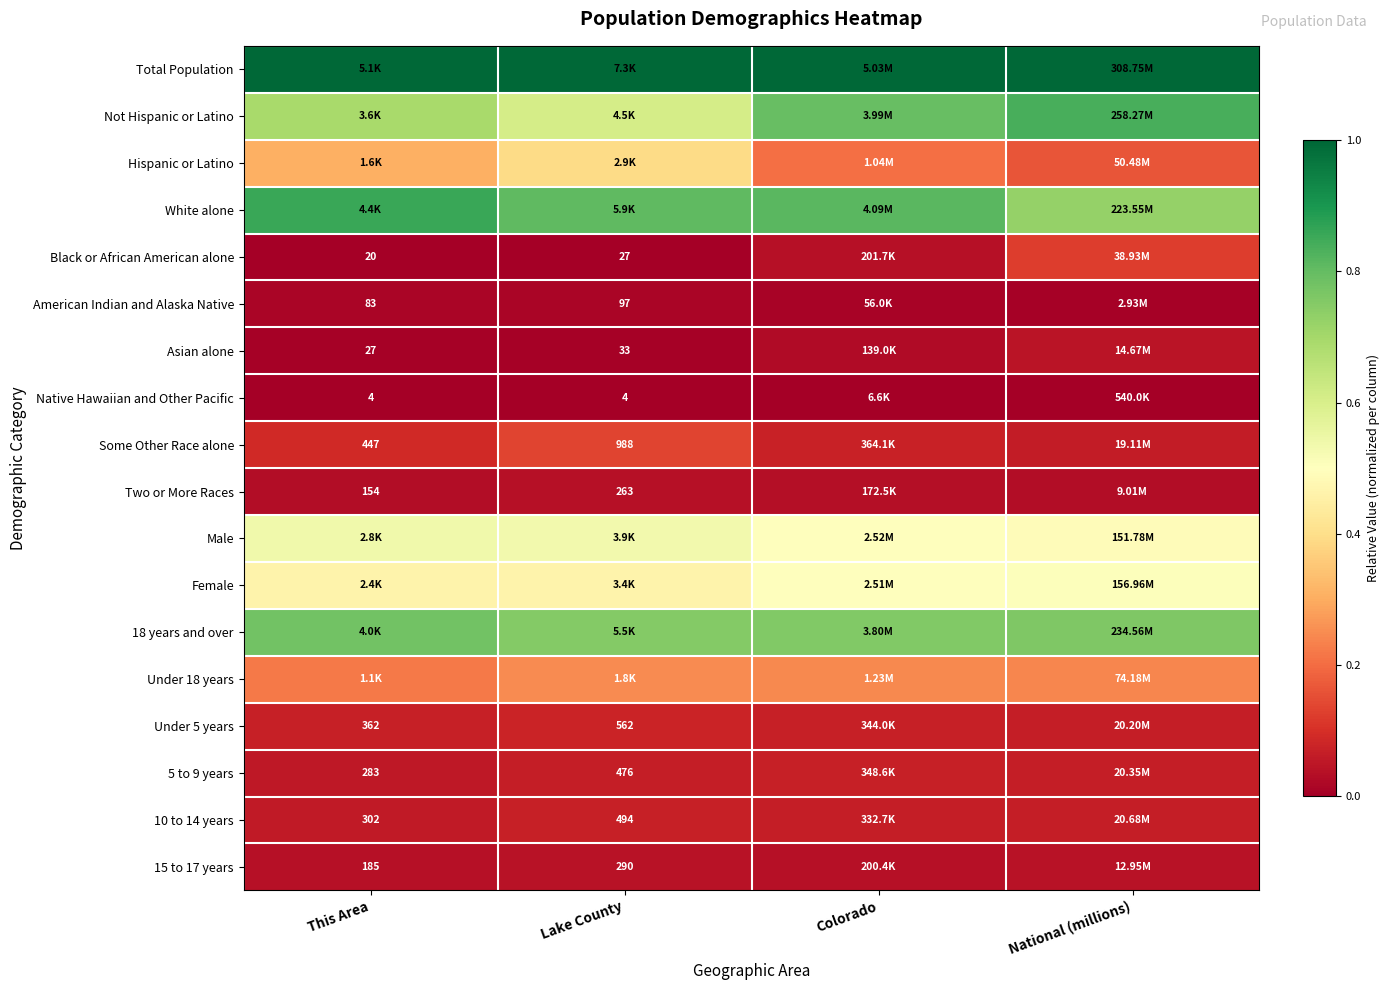

At how many categories does at least one series exceed 0?

4